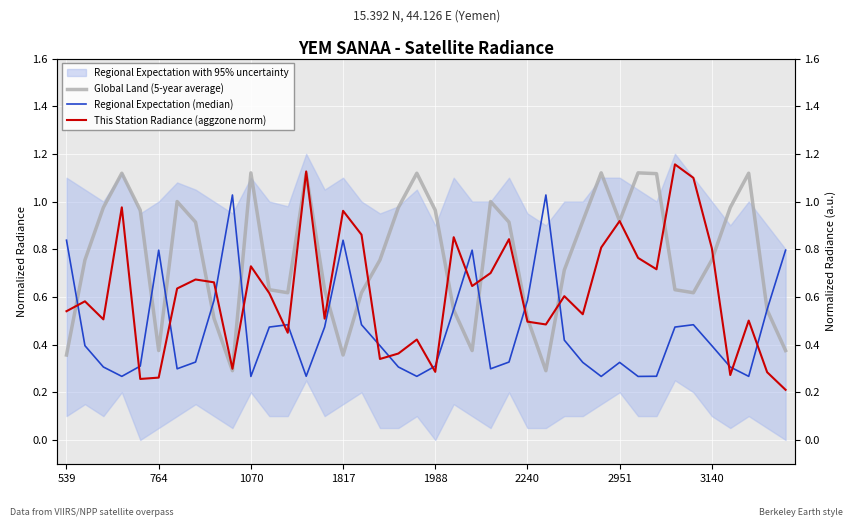

How many categories are shown in the chart?

40